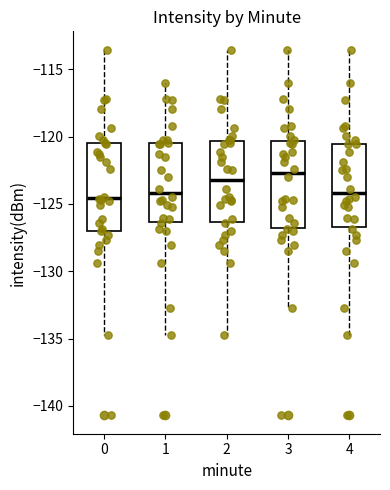

Reading left to right, read every box against the y-axis: the position of its median line, the range the box covers, and the ends of its whiskers. The values are not printed on the chart, so give them approximately, as read against the axis.

0: median -124.5, box -127.0 to -120.5, whiskers -134.5 to -113.5
1: median -124.0, box -126.5 to -120.5, whiskers -134.5 to -116.0
2: median -123.0, box -126.5 to -120.5, whiskers -134.5 to -113.5
3: median -122.5, box -127.0 to -120.5, whiskers -132.5 to -113.5
4: median -124.0, box -126.5 to -120.5, whiskers -134.5 to -113.5